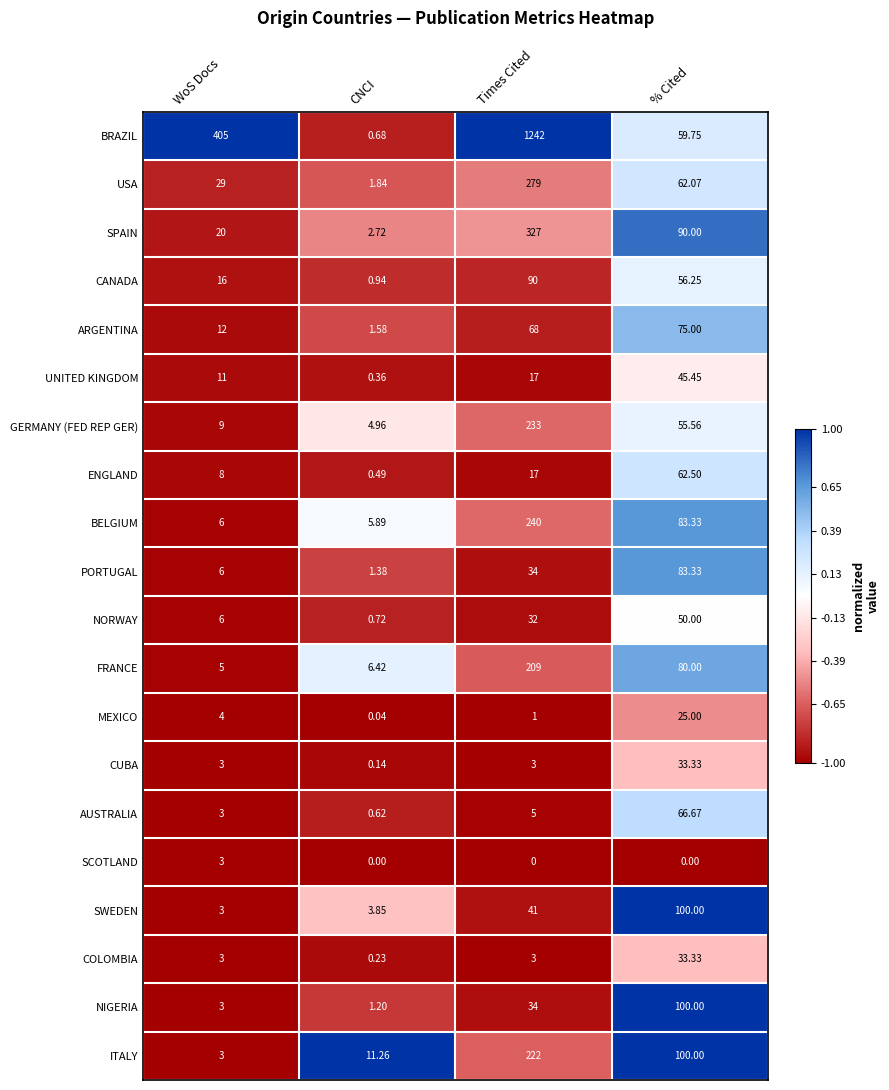

Where is AUSTRALIA nearest to the value 33?

Times Cited